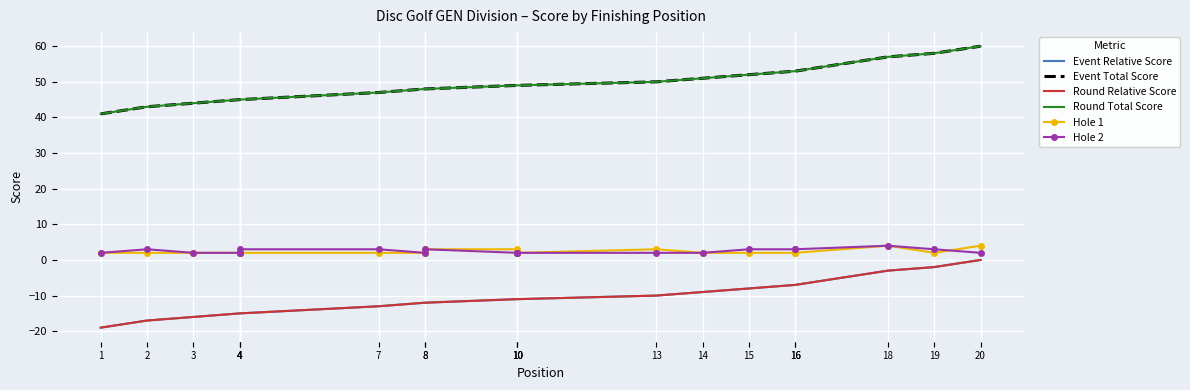

What is the approximate value of Event Total Score at 16, to the nearest 10?

50